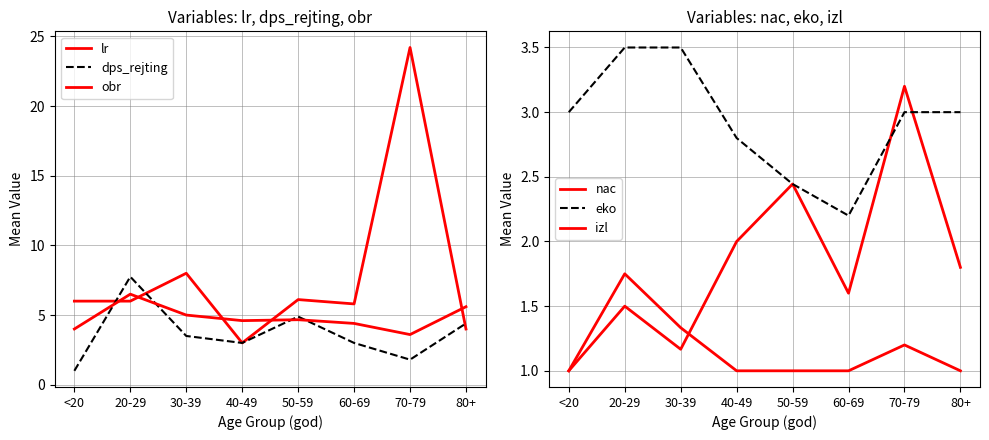

Is the value of izl at 80+ greater than the value of eko at 30-39?

No